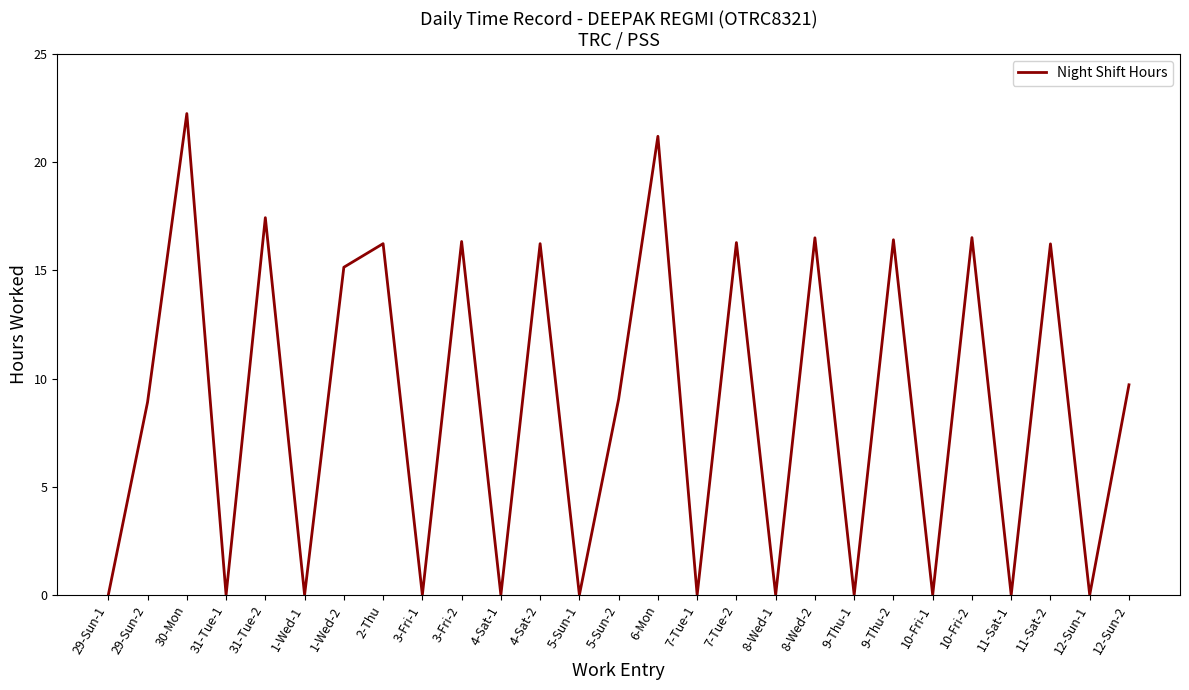

What position from the left is 29-Sun-2?

2